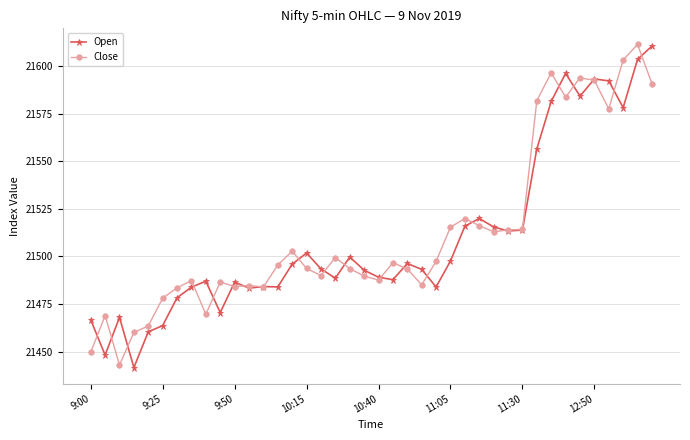

True or false: Close has more than 2 points higher than both neighbors.

True